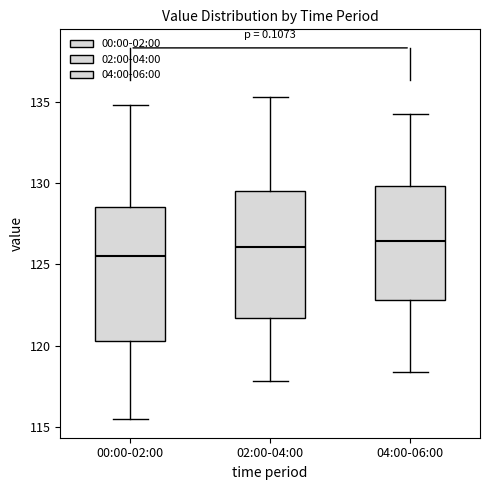

Reading left to right, transcribe this box plot: for each box, give where its median line is, the range the box spans, and where its two whiskers end, as read against the y-axis. The values are not printed on the chart, so give them approximately, as read against the axis.

00:00-02:00: median 125.5, box 120.5 to 128.5, whiskers 115.5 to 135.0
02:00-04:00: median 126.0, box 121.5 to 129.5, whiskers 118.0 to 135.5
04:00-06:00: median 126.5, box 123.0 to 130.0, whiskers 118.5 to 134.5